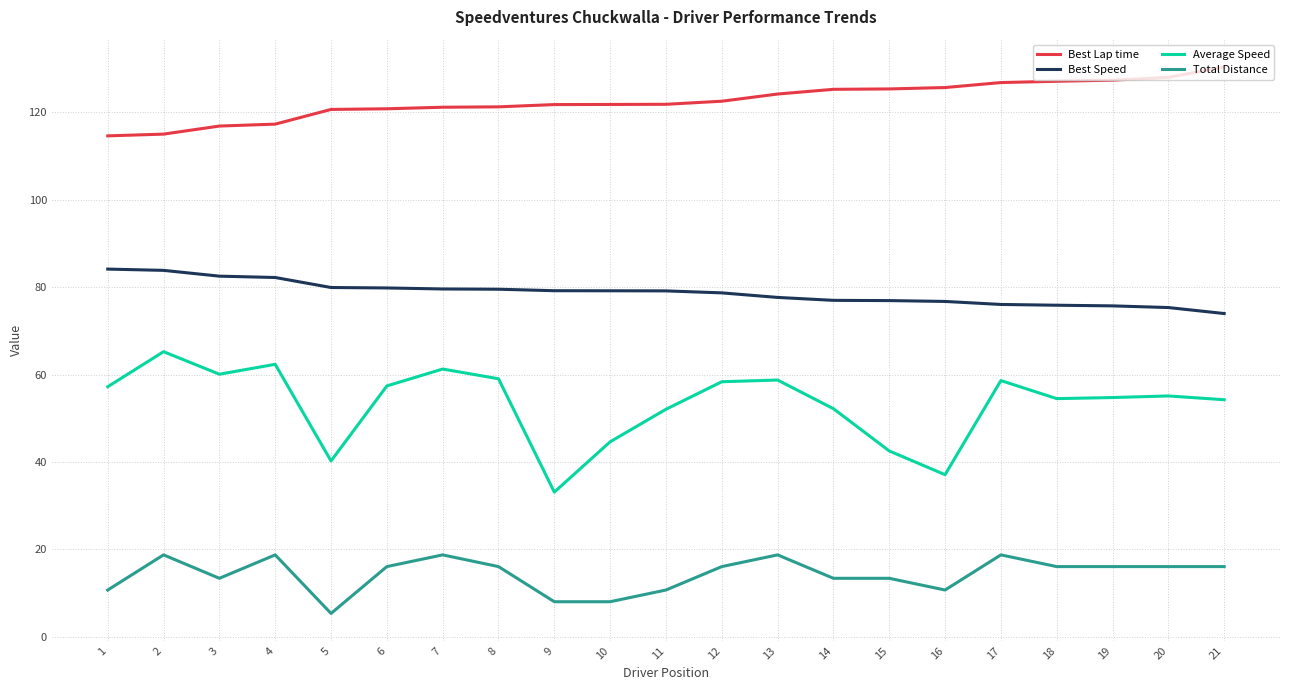

Which series has the largest total across all categories?

Best Lap time